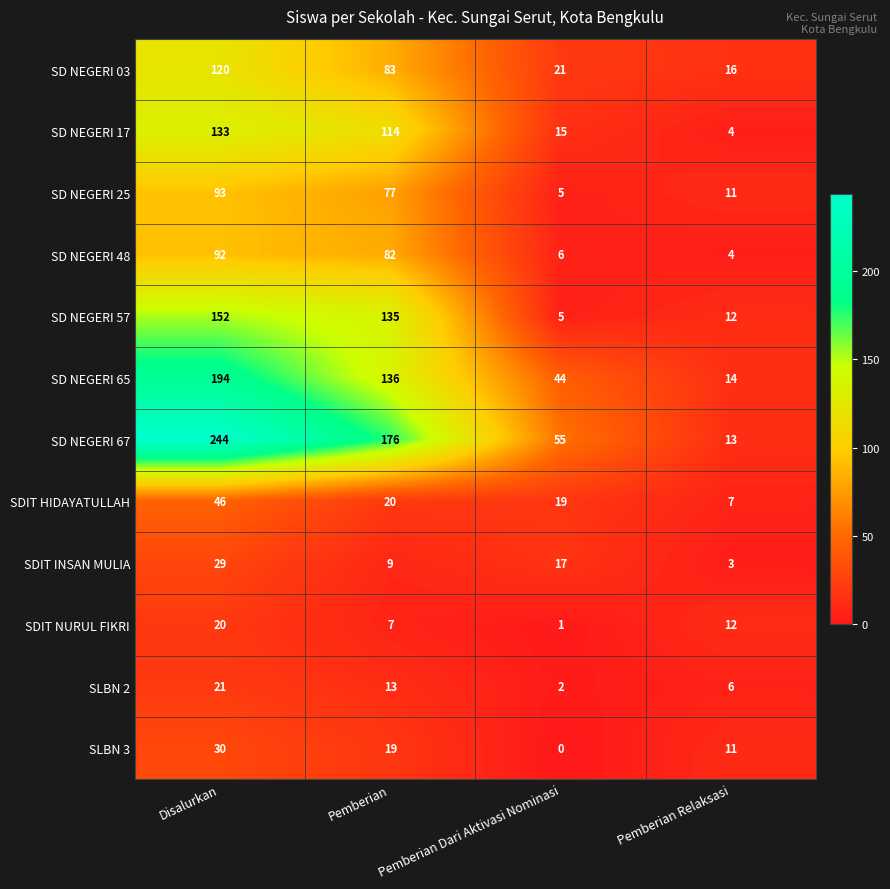

Is it true that SDIT HIDAYATULLAH equals 20 at Pemberian?

True